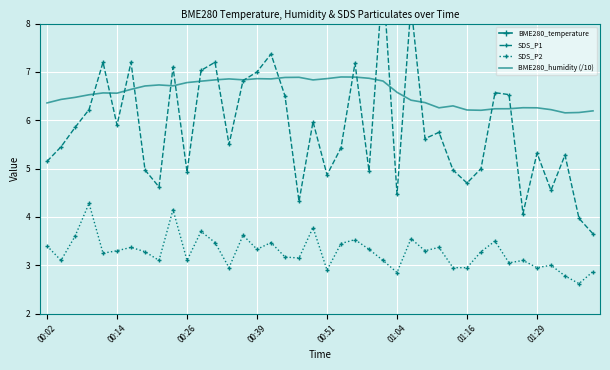

Between 17 and 31, which series saw the biggest shift?

SDS_P1